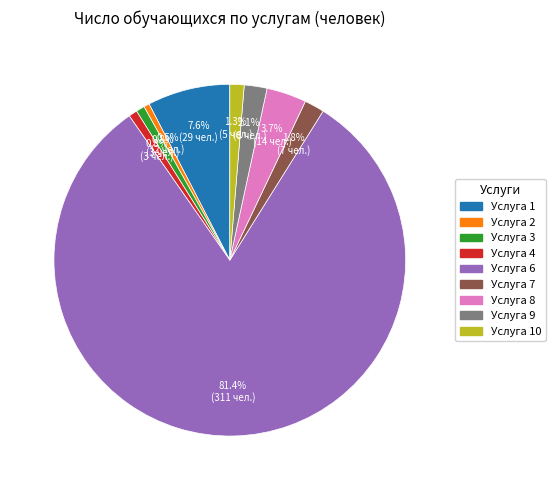

Does any single category account for the majority?

Yes